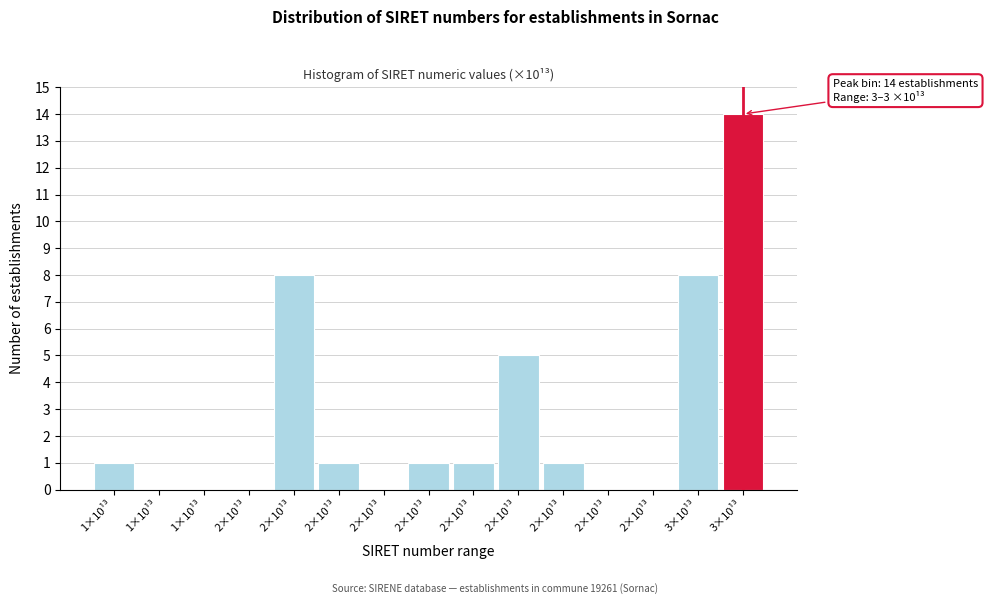

Are the bars horizontal?

No